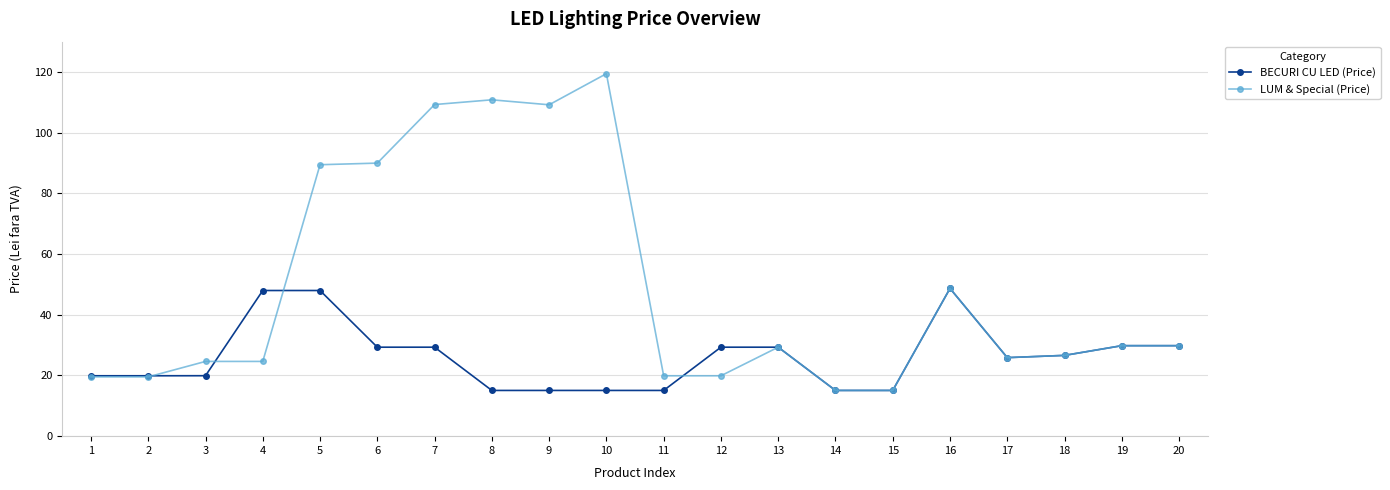

Which series has the largest total across all categories?

LUM & Special (Price)